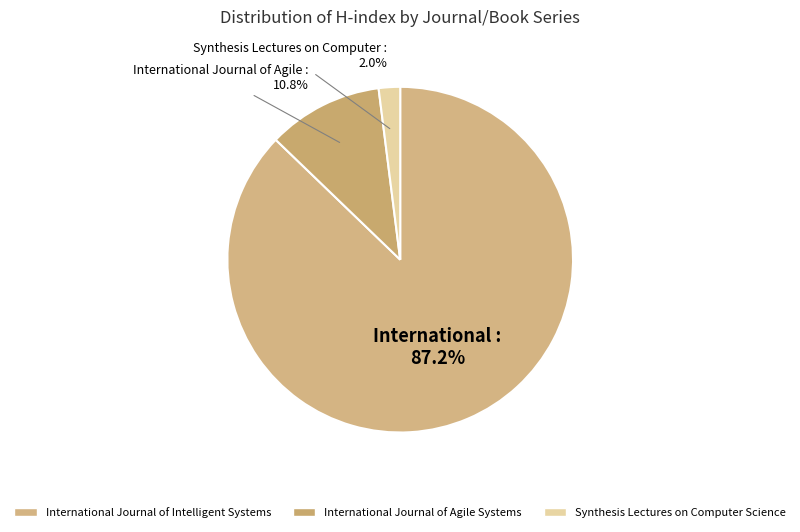

Combined, do Synthesis Lectures on Computer Science and International Journal of Agile Systems account for over 50%?

No